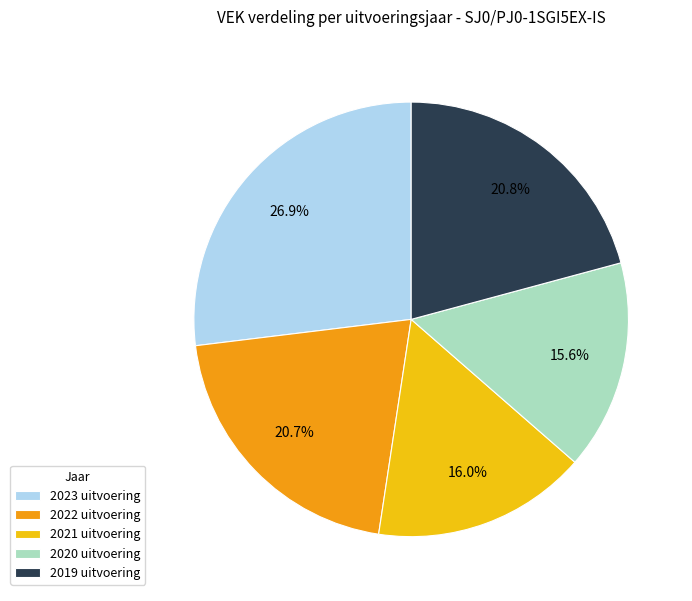

How much of the chart is everything except 2023 uitvoering?

73.1%